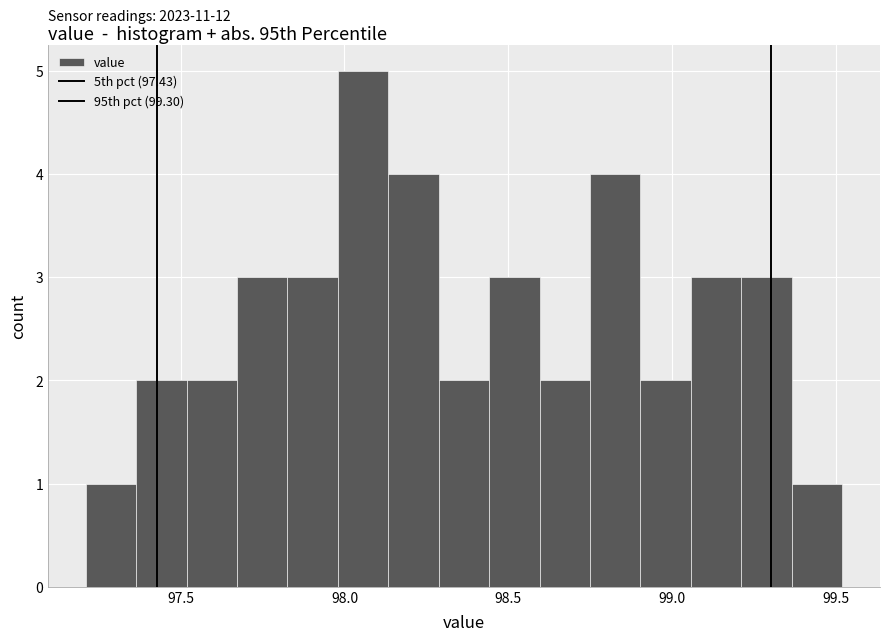

Around what value on the x-axis is the tallest bar? Give the approximate position of its centre, as read against the axis.

98.05